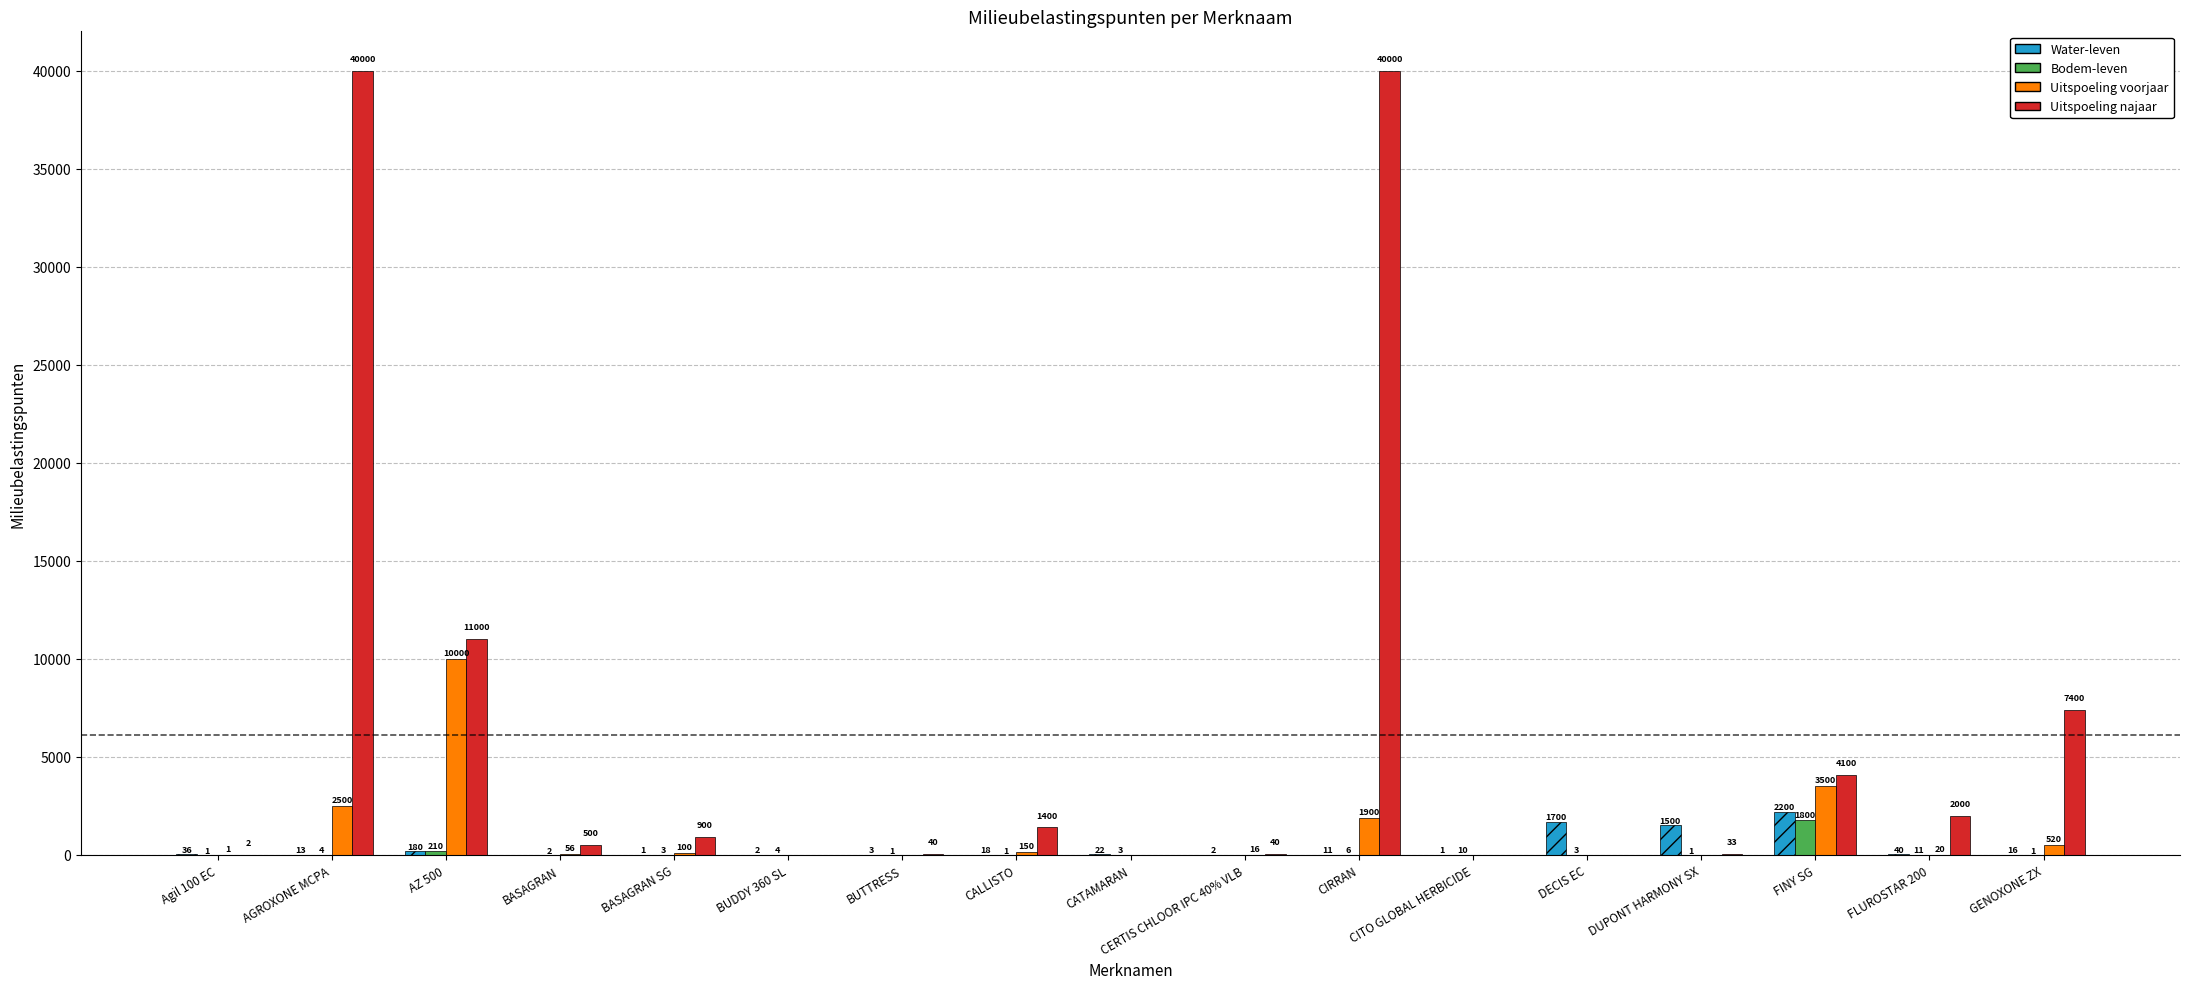

Which series has the widest spread of values?

Uitspoeling najaar